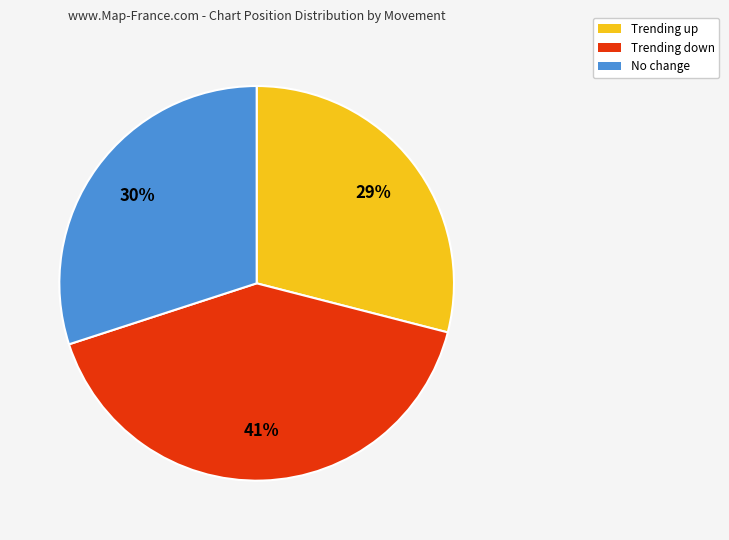

To the nearest percent, what is the average slice percentage?

33%